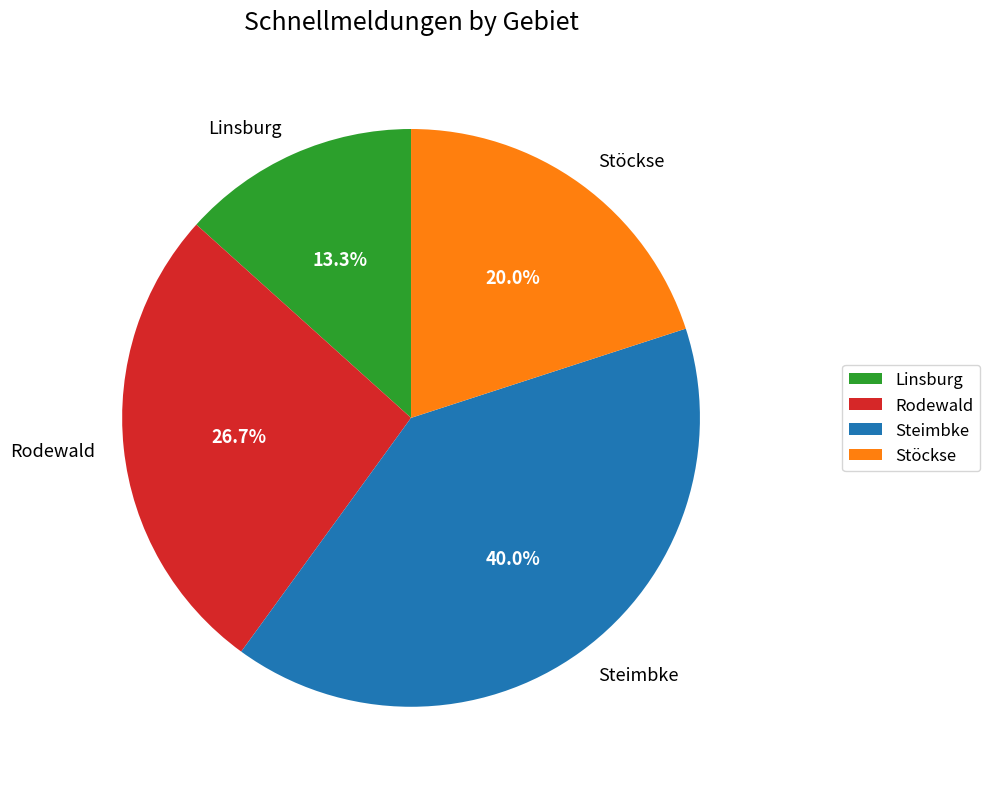

Rank the categories by value from lowest to highest.

Linsburg, Stöckse, Rodewald, Steimbke